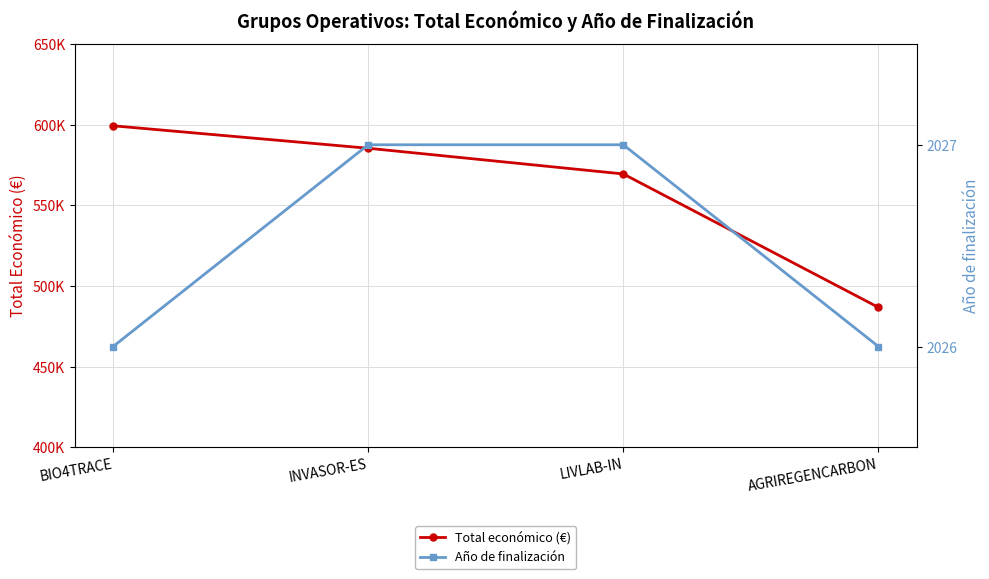

Rank the series by their average value, from lowest to highest.

Año de finalización, Total económico (€)